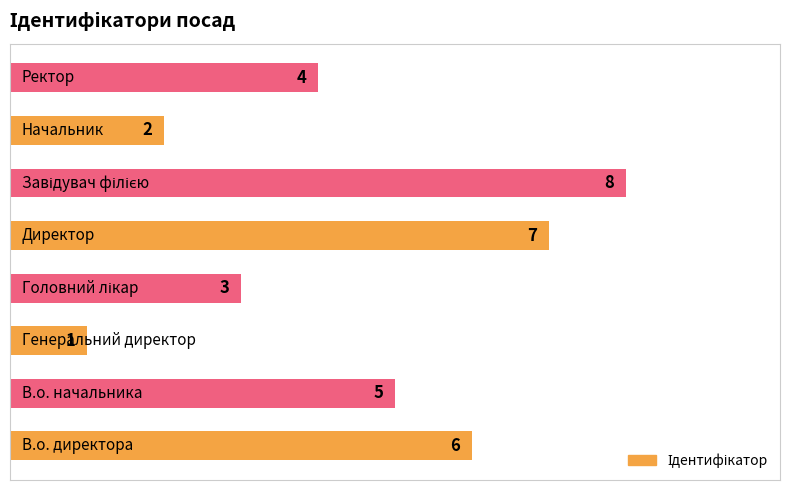

What is the sum of all values?

36